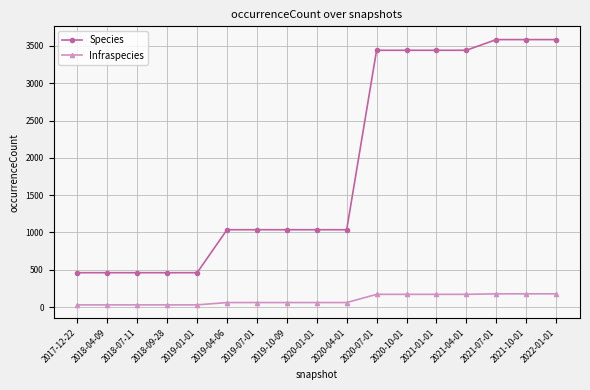

What position from the right is 2019-01-01?

13